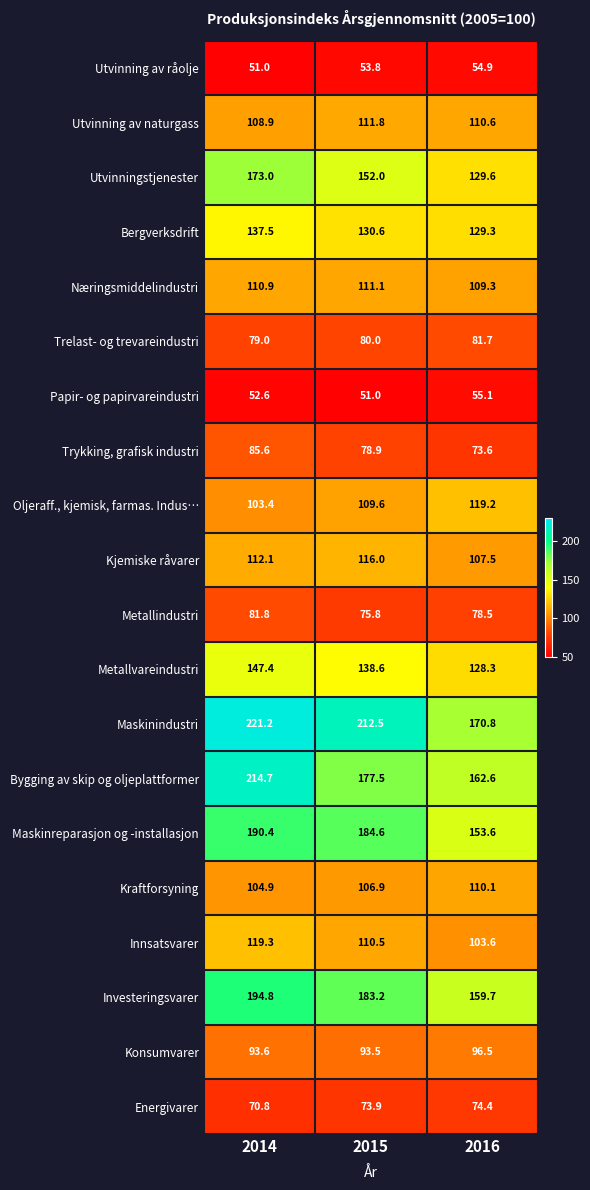

Which series has the largest range (max minus min)?

Bygging av skip og oljeplattformer